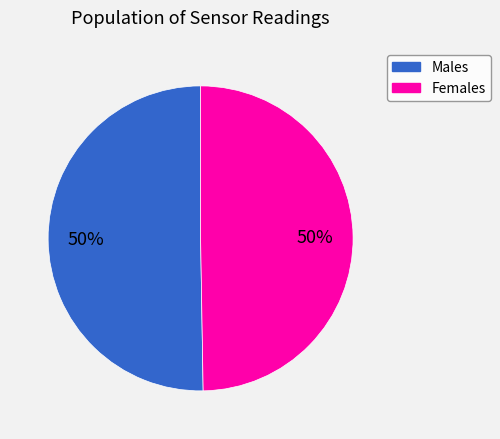

Does any single category account for the majority?

No